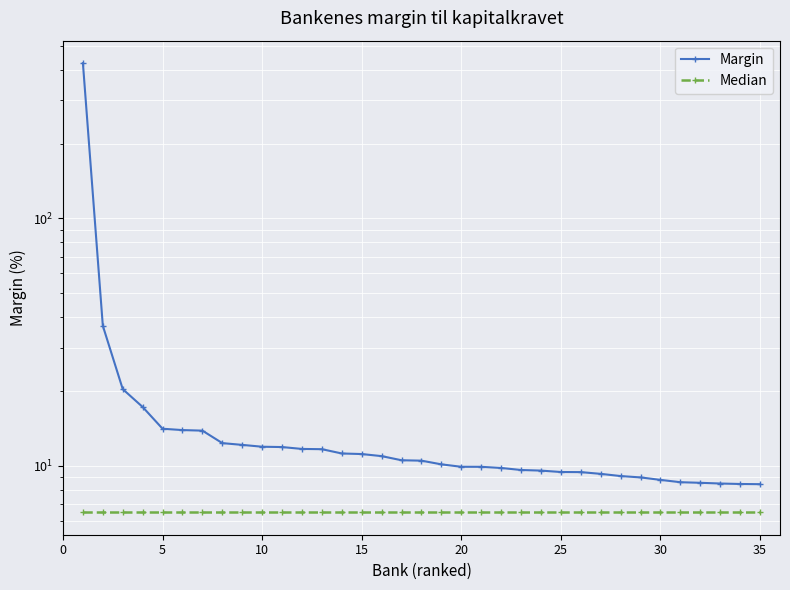

True or false: Margin and Median cross at least once.

False